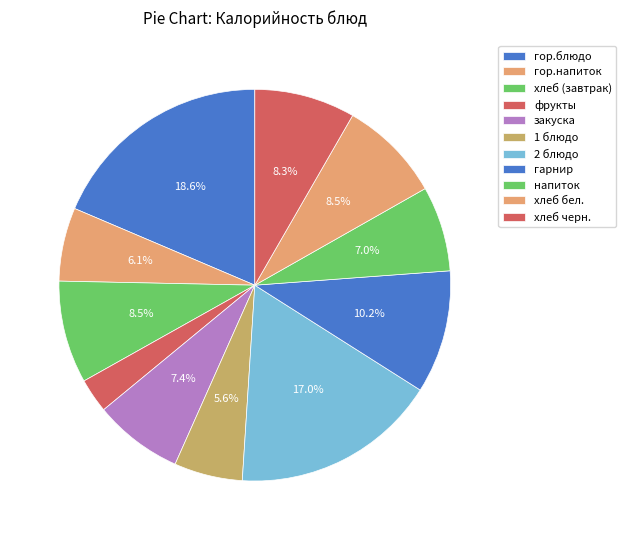

To the nearest percent, what portion does хлеб бел. represent?

8%